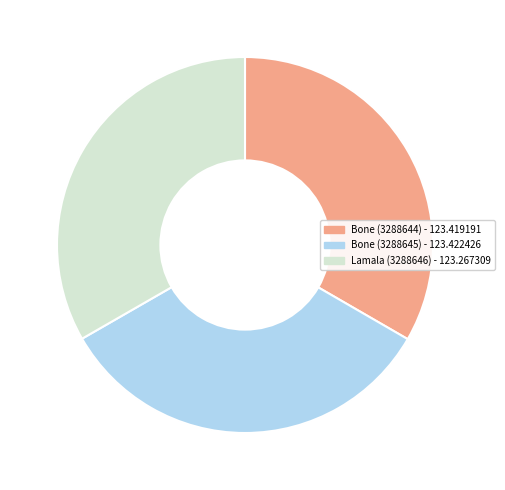

What is the ratio of the value at Bone (3288644) to the value at Bone (3288645)?

1.0